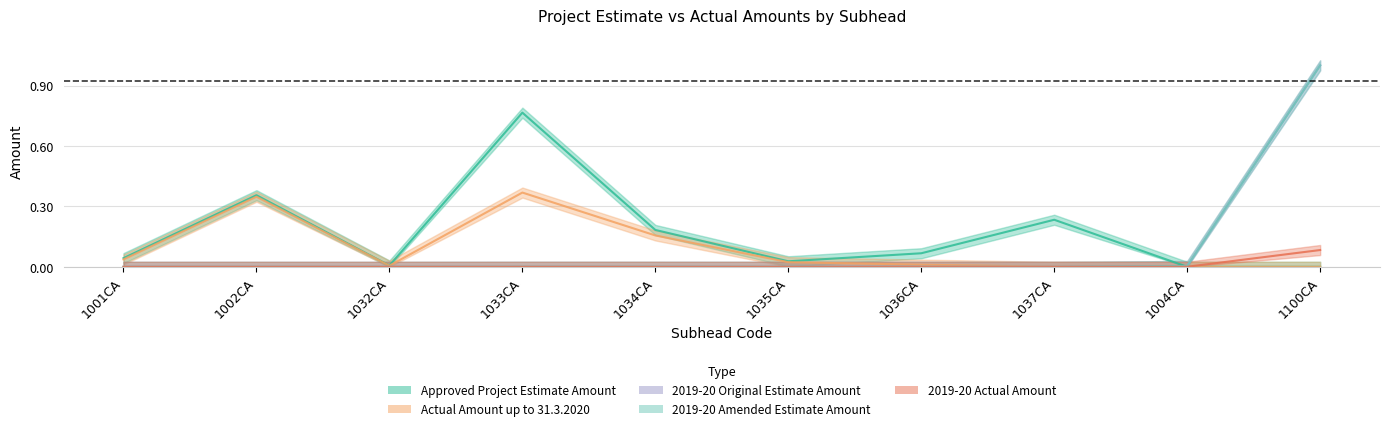

Which category has the highest value across all series?

1100CA